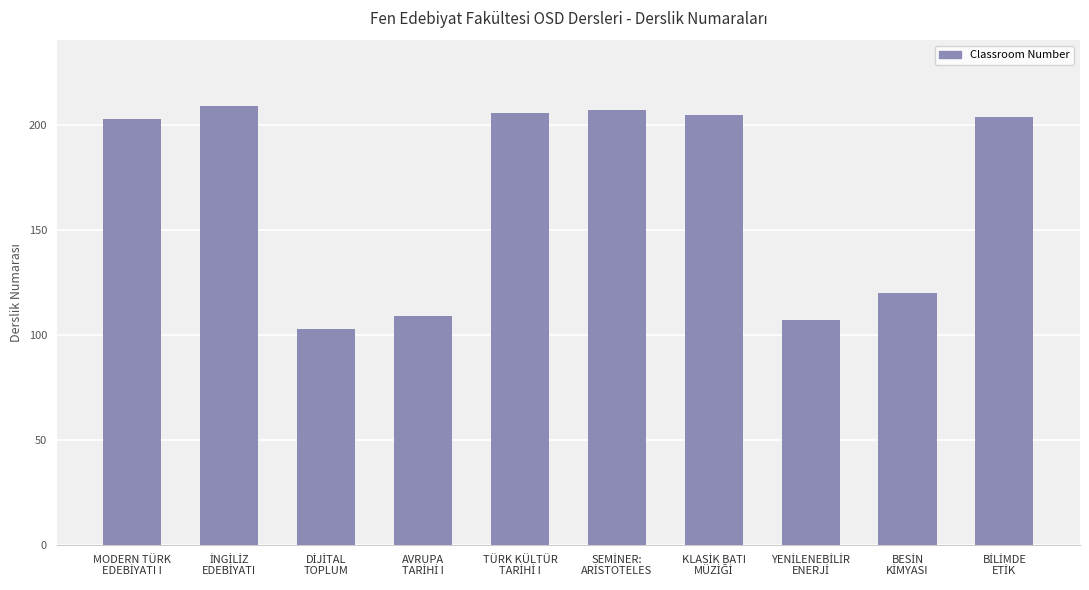

What is the value of the 2nd bar from the left?

209